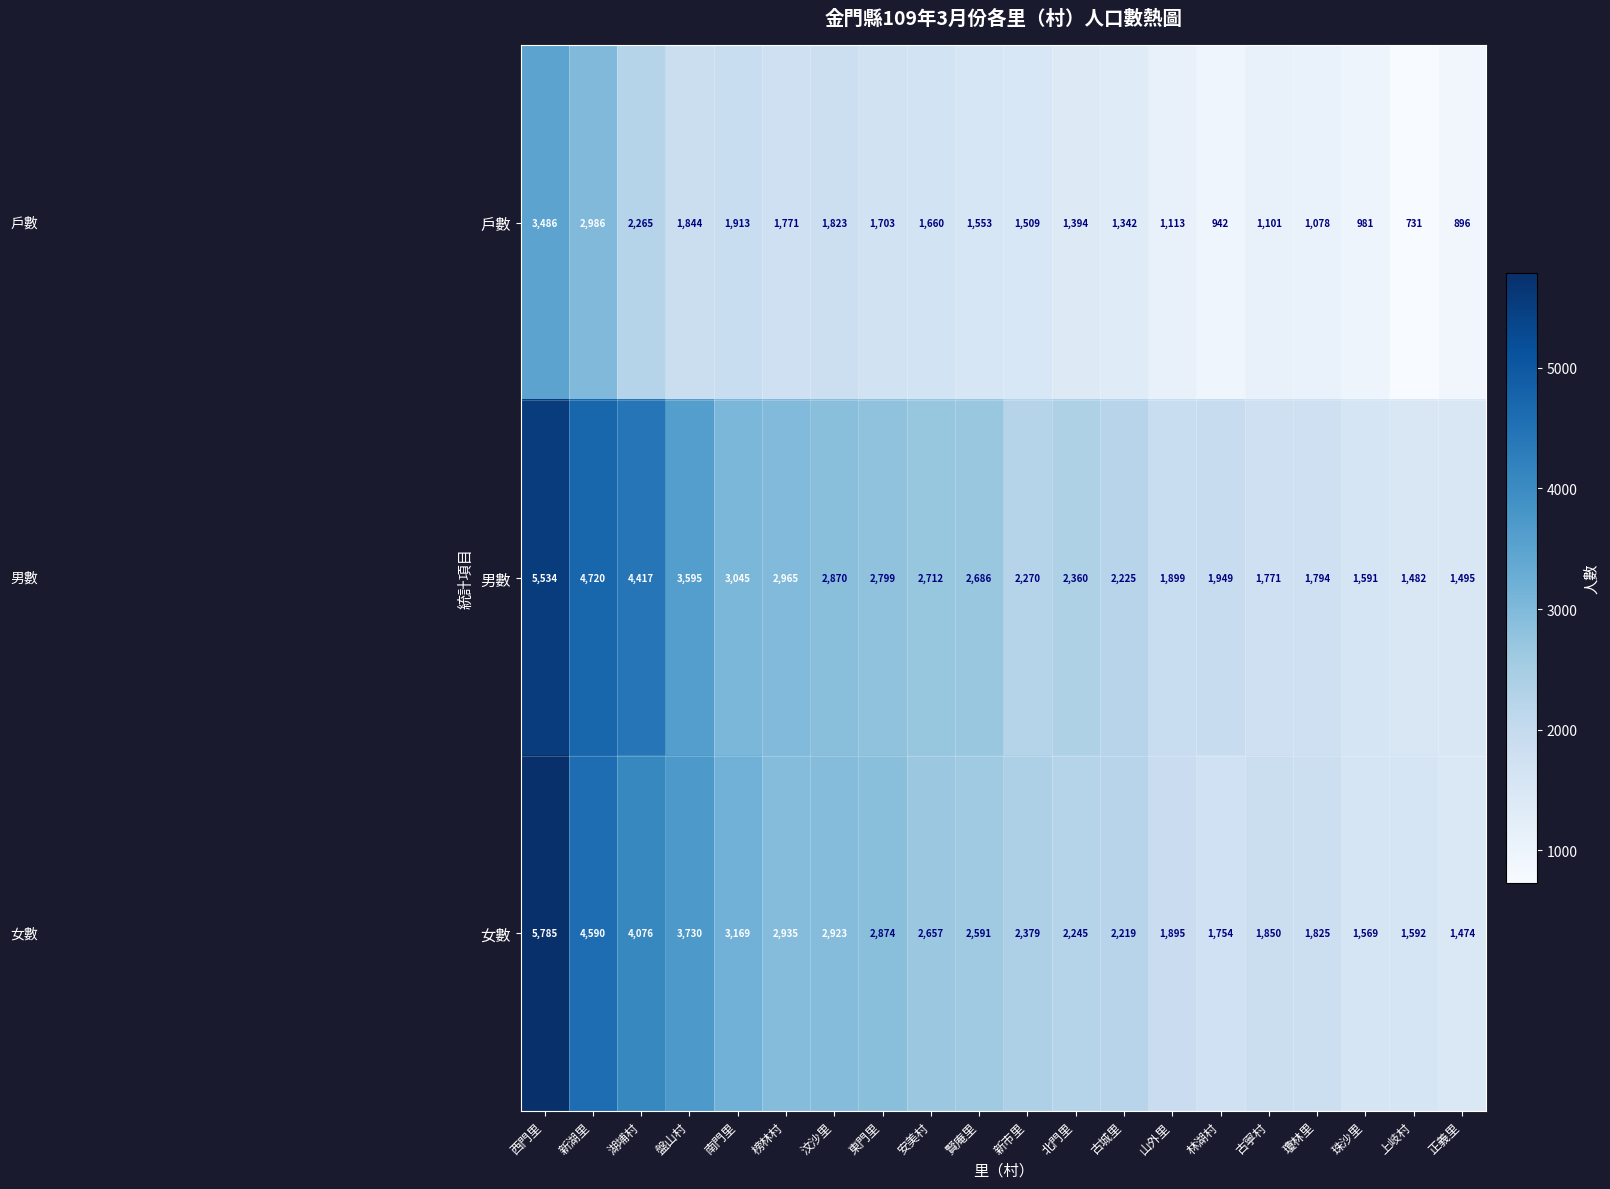

Which series has the largest total across all categories?

男數